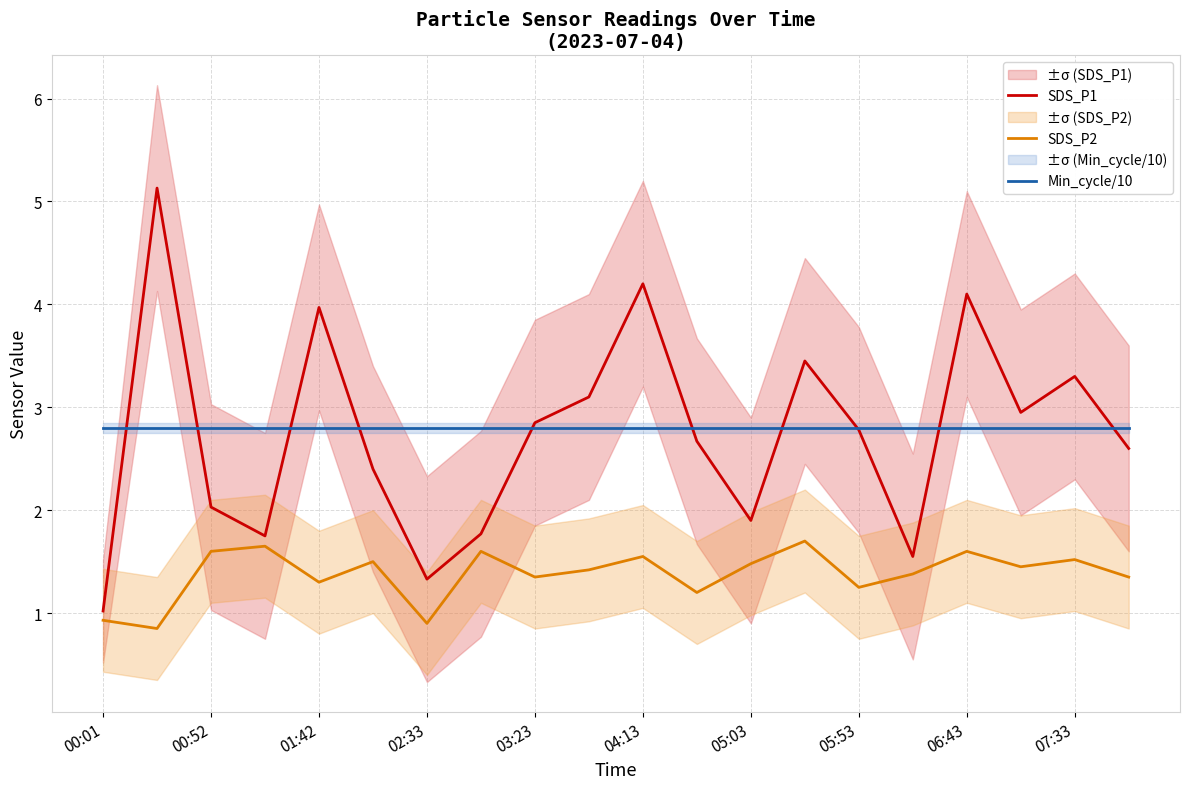

The value of SDS_P1 at 01:42 is 4.0. True or false?

True